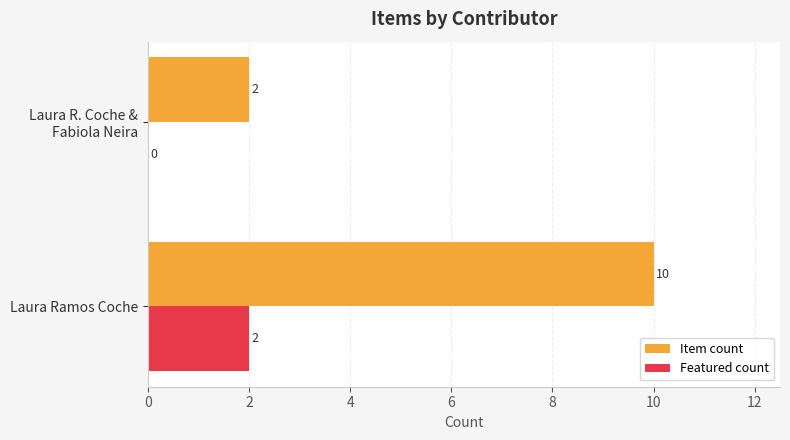

Which series has the largest range (max minus min)?

Item count